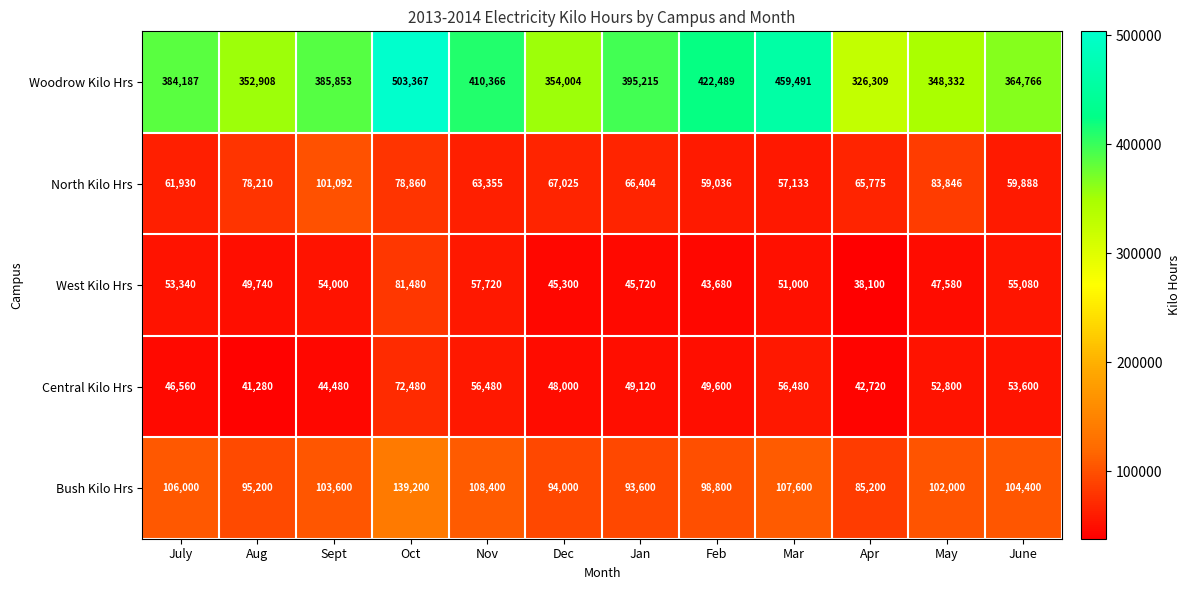

What is the difference between the maximum and minimum values in the North Kilo Hrs series?

43959